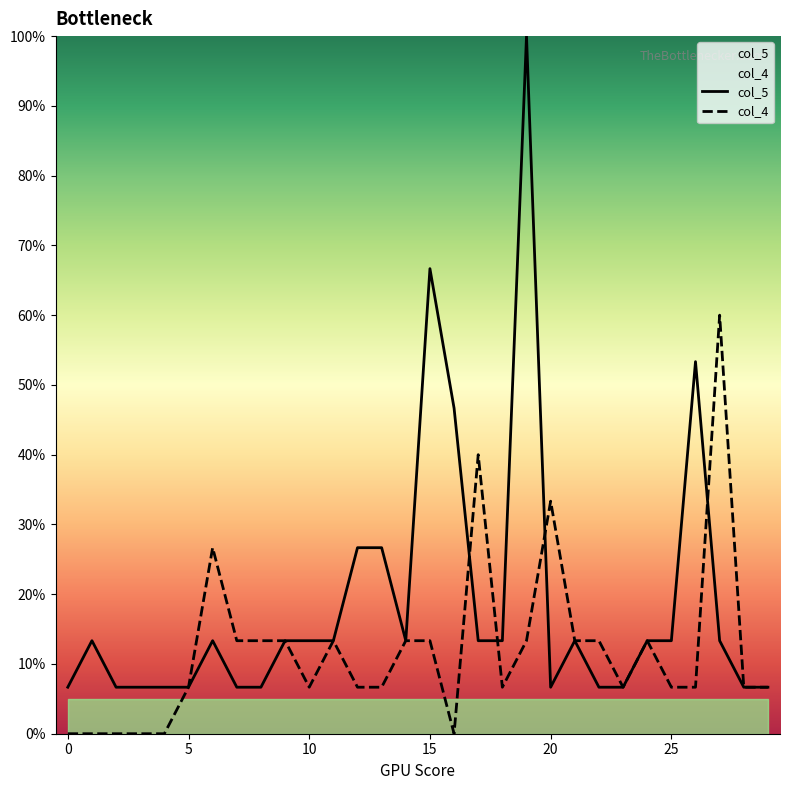

What is the maximum value shown in the chart?

100.0